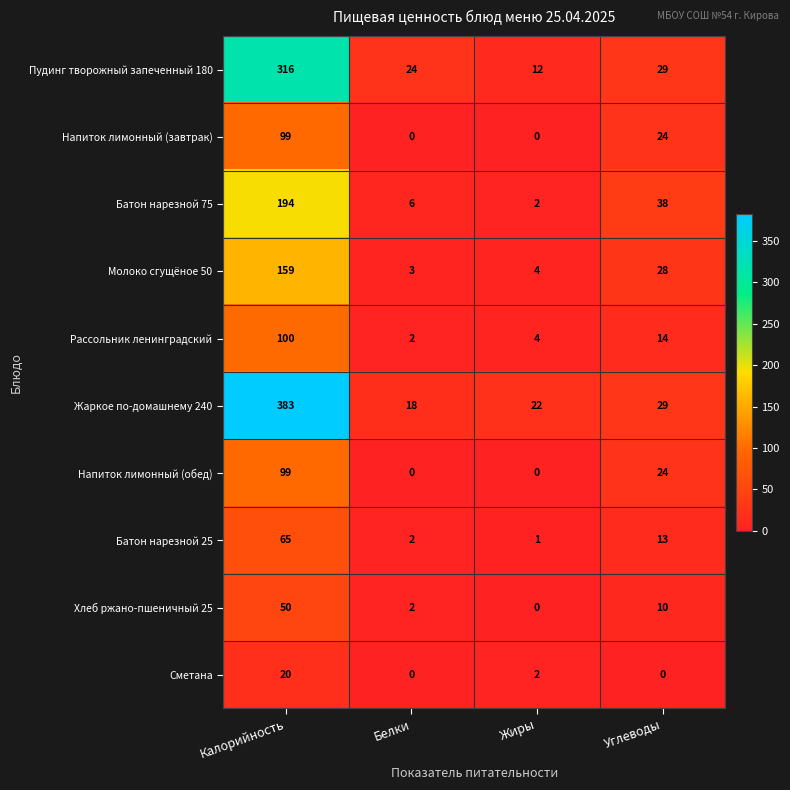

The value of Батон нарезной 75 at Калорийность is 194. True or false?

True